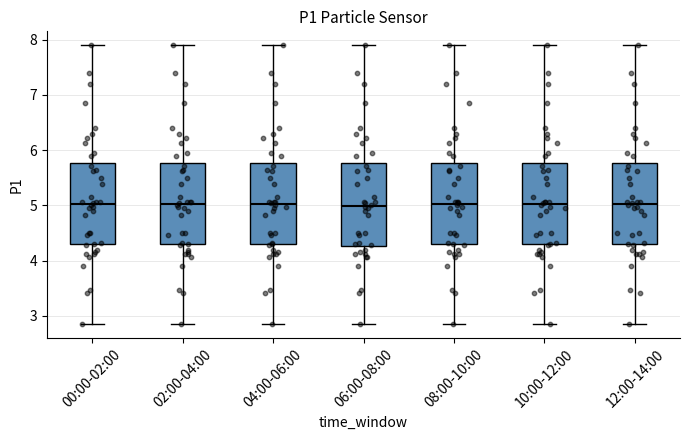

Where does the median line of the box for 00:00-02:00 sit on the y-axis? The values are not printed on the chart, so give them approximately, as read against the axis.

5.0